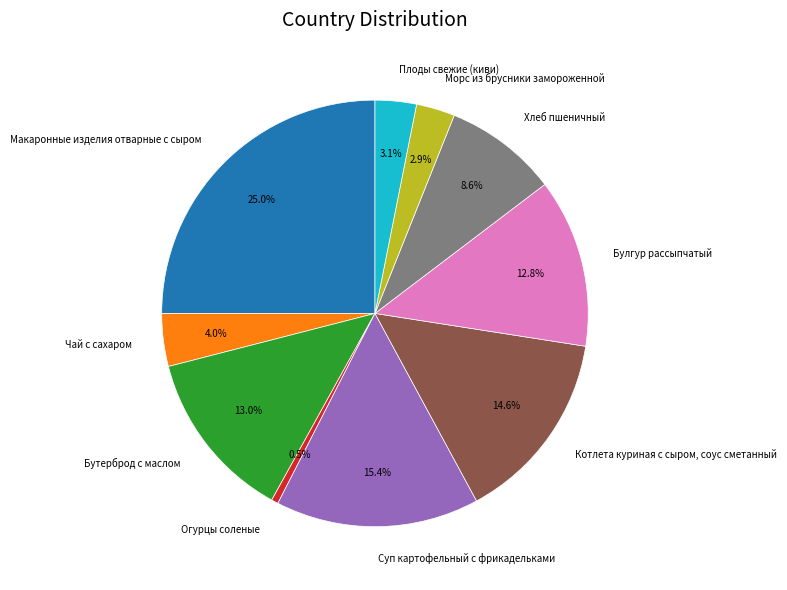

Which category has the smallest portion of the pie?

Огурцы соленые